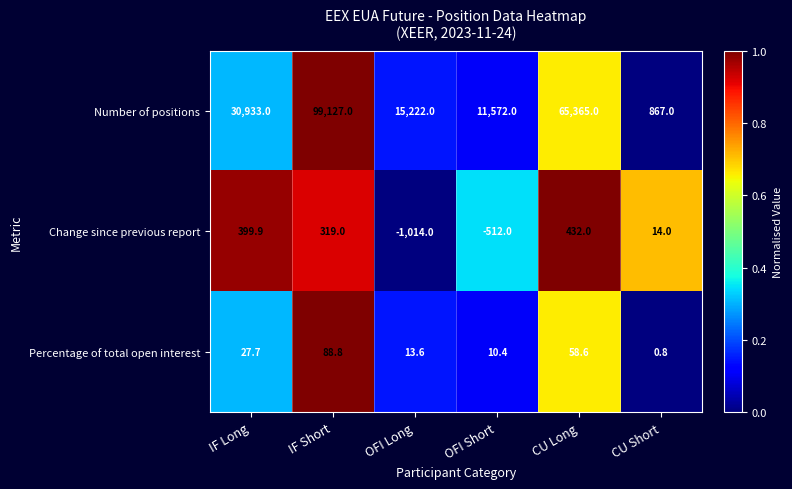

Which category has the highest value in the Percentage of total open interest series?

IF Short